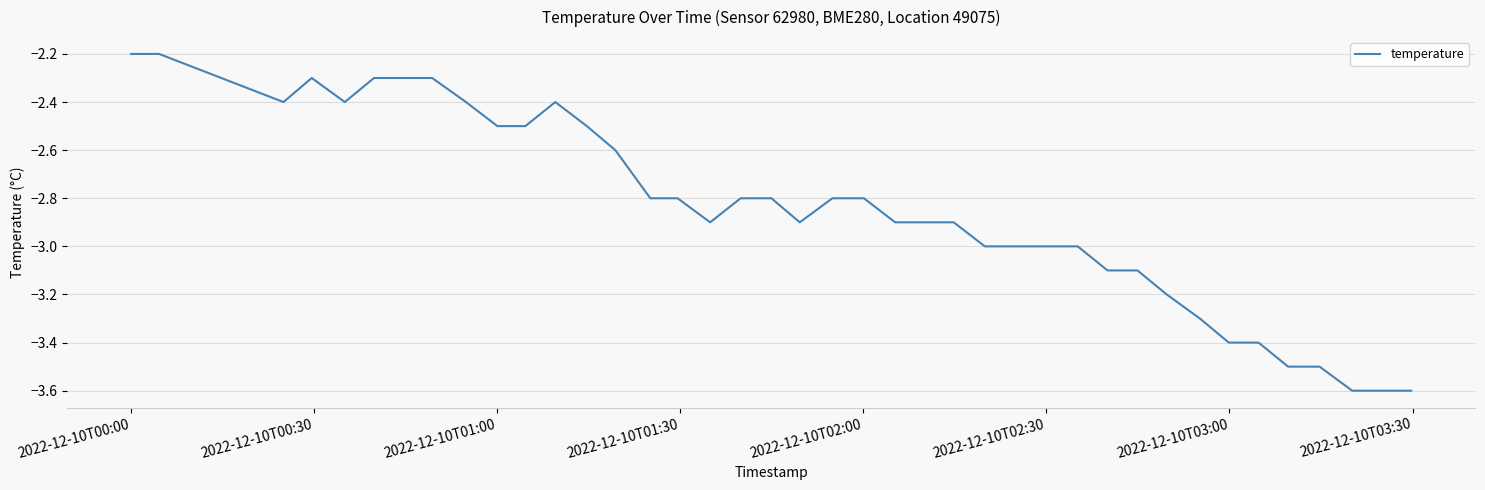

What is the minimum value shown in the chart?

-3.6